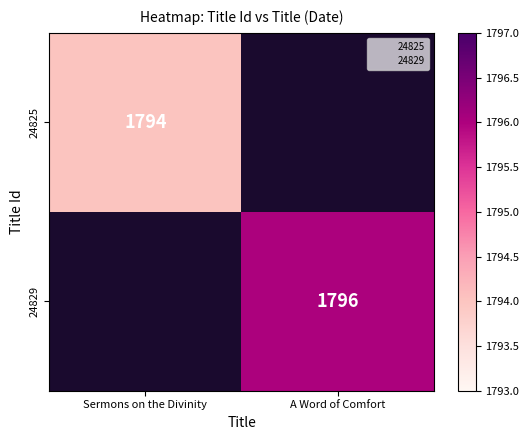

The value of 24825 at Sermons on the Divinity is 1794. True or false?

True